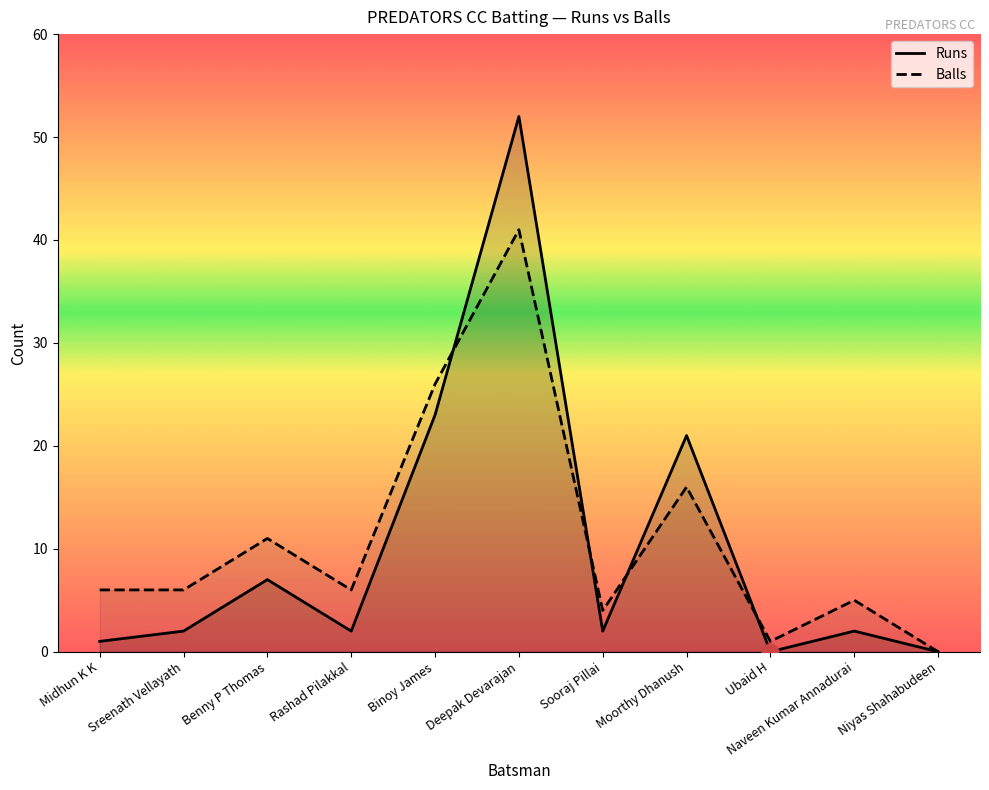

What is the difference between the second highest and second lowest values in the Runs series?

23